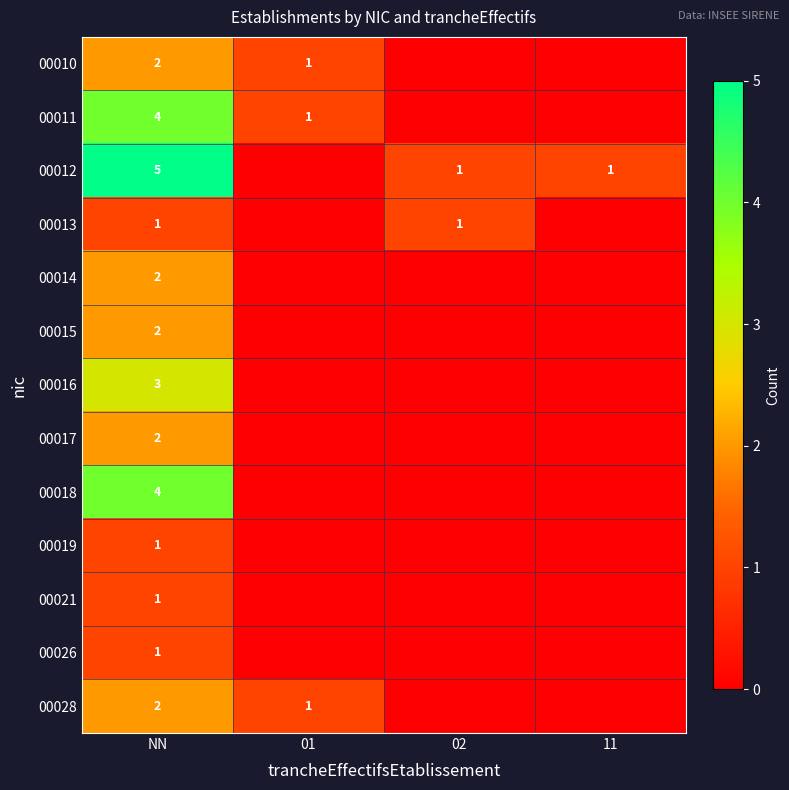

What is the spread (max minus min) of values at 01?

1